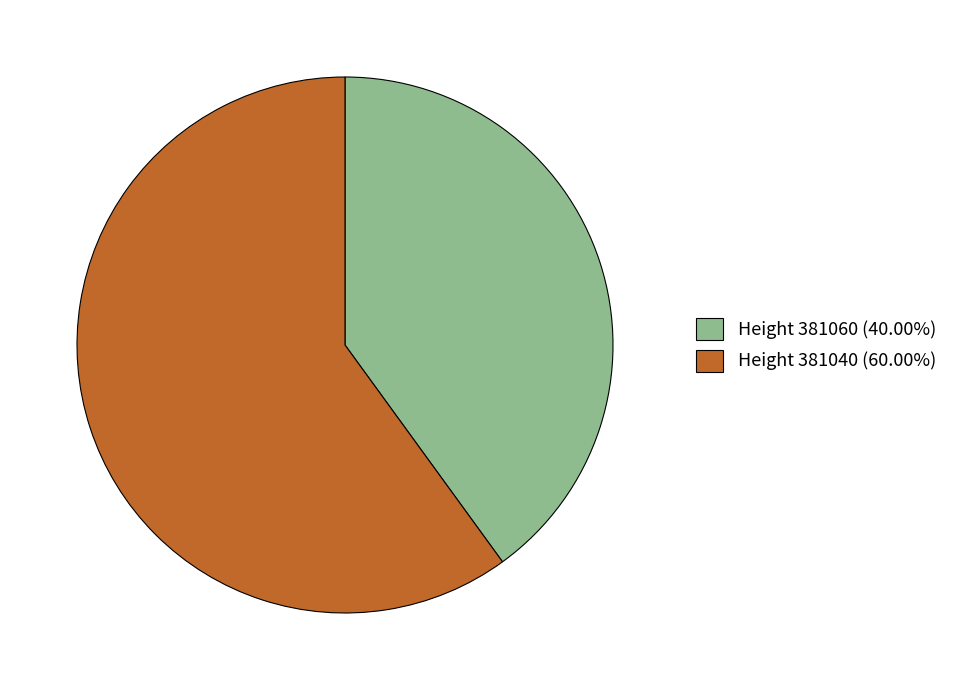

Combined, do Height 381040 (60.00%) and Height 381060 (40.00%) account for over 50%?

Yes